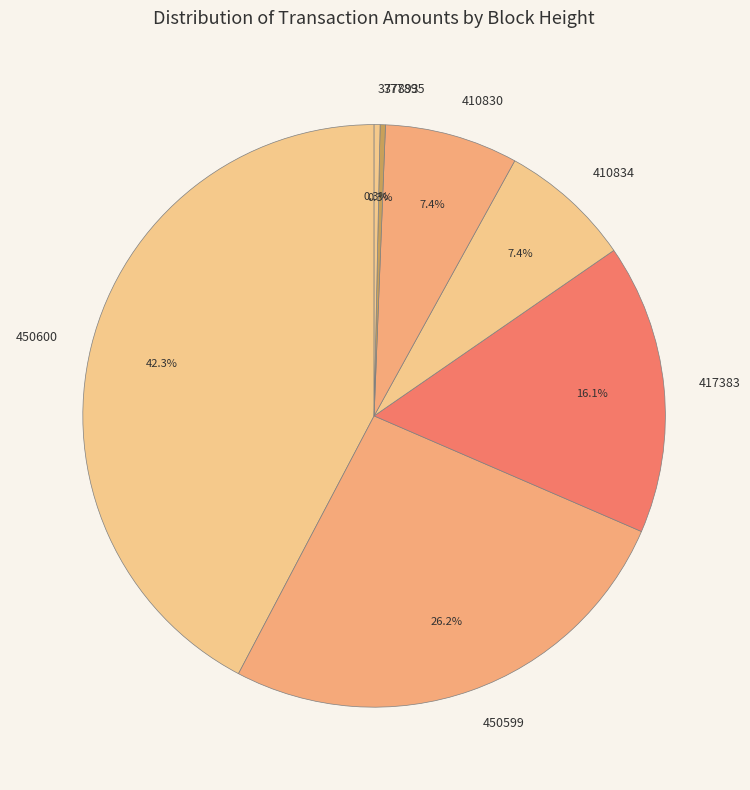

To the nearest percent, what percentage of the pie is 450600?

42%